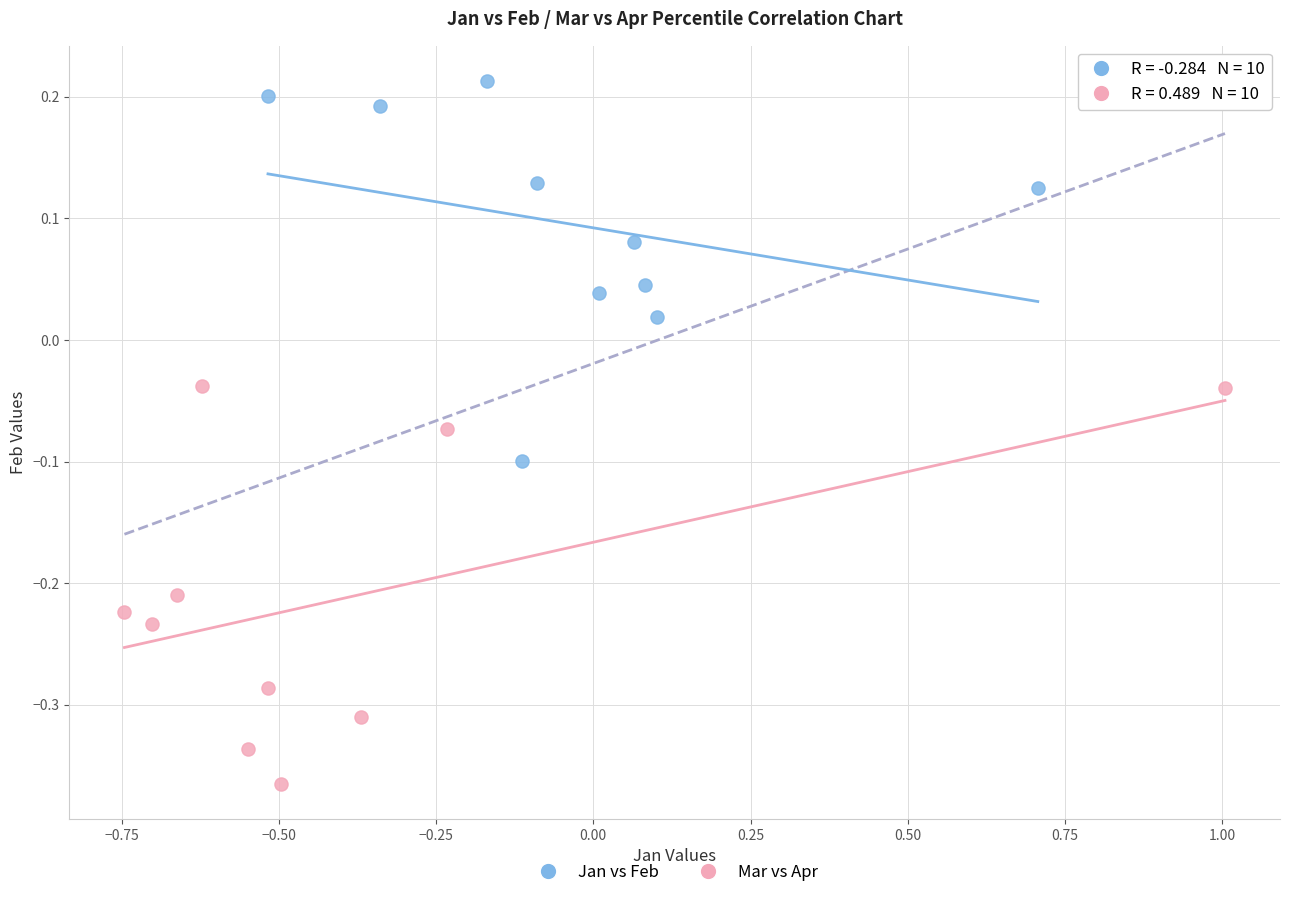

Which series reaches the minimum Y coordinate?

Mar vs Apr